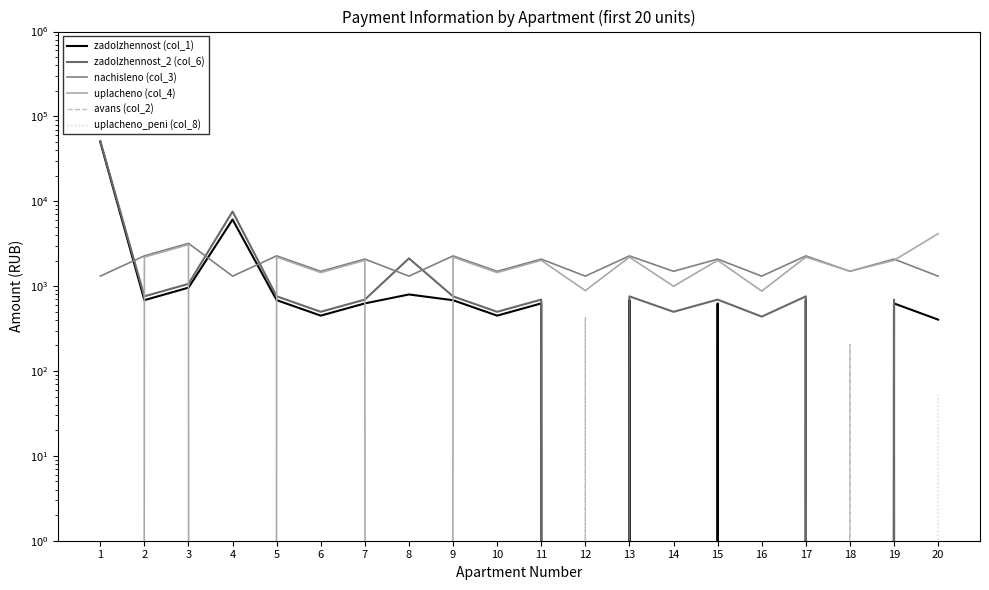

What is the difference between the highest and lowest values at 6?

1495.0